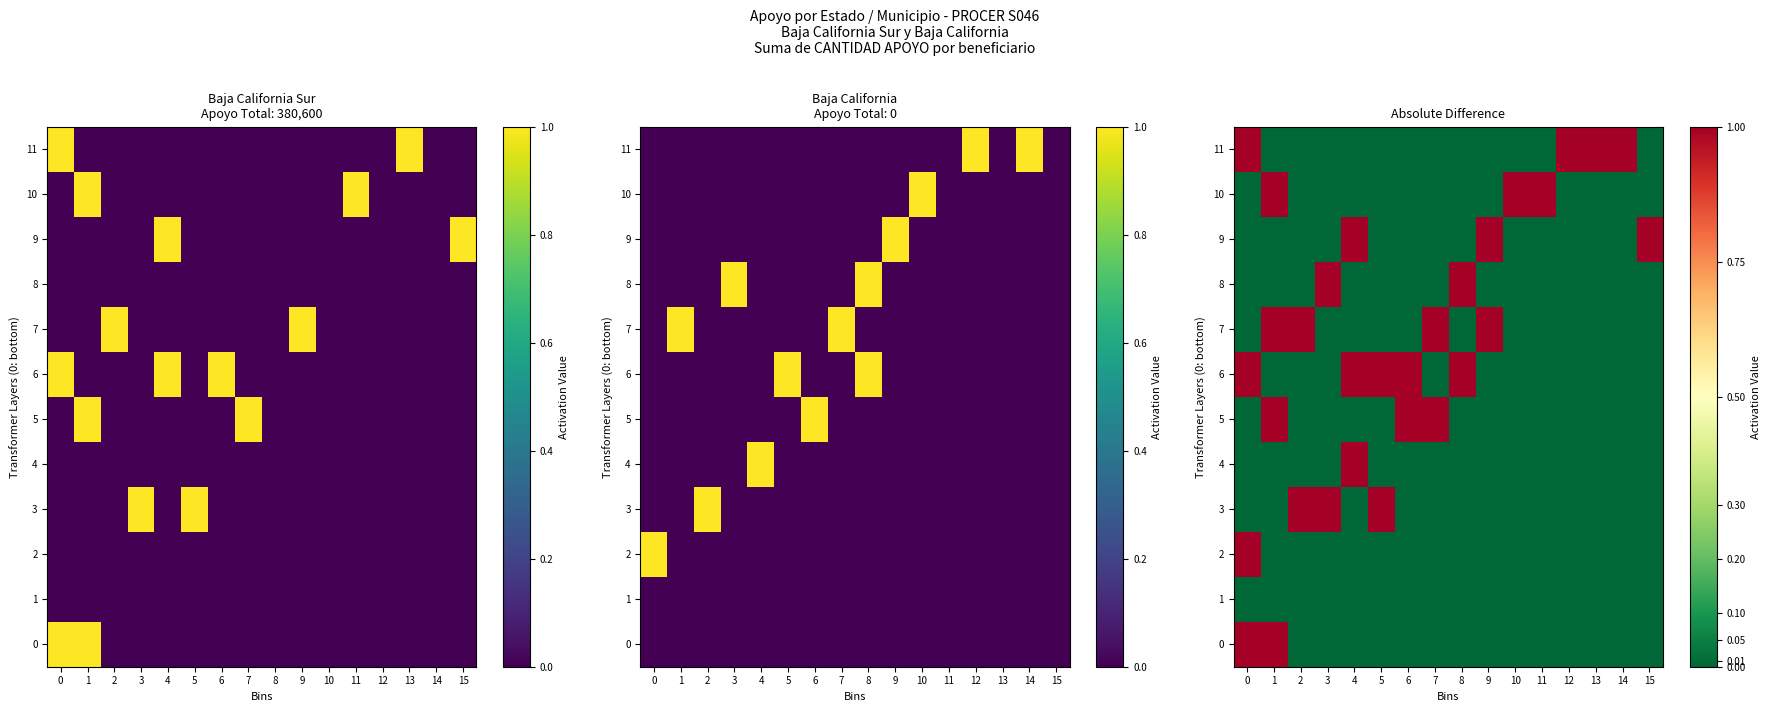

What is the difference between the 7 values at 1 and 11?

1.0